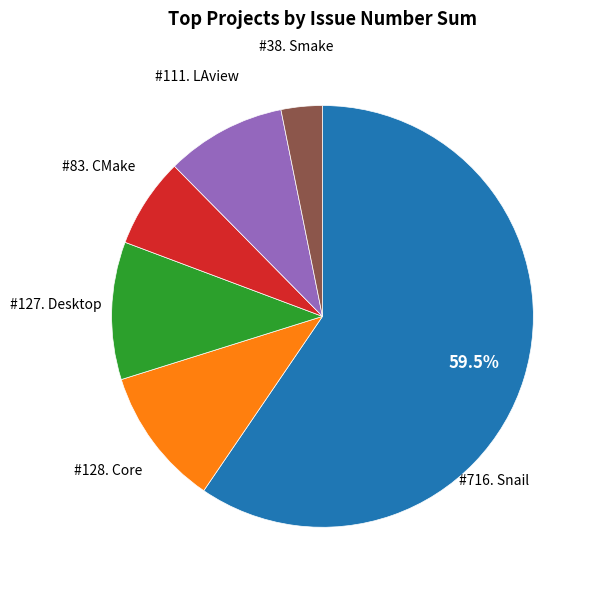

Is there any slice that represents more than half of the pie?

Yes